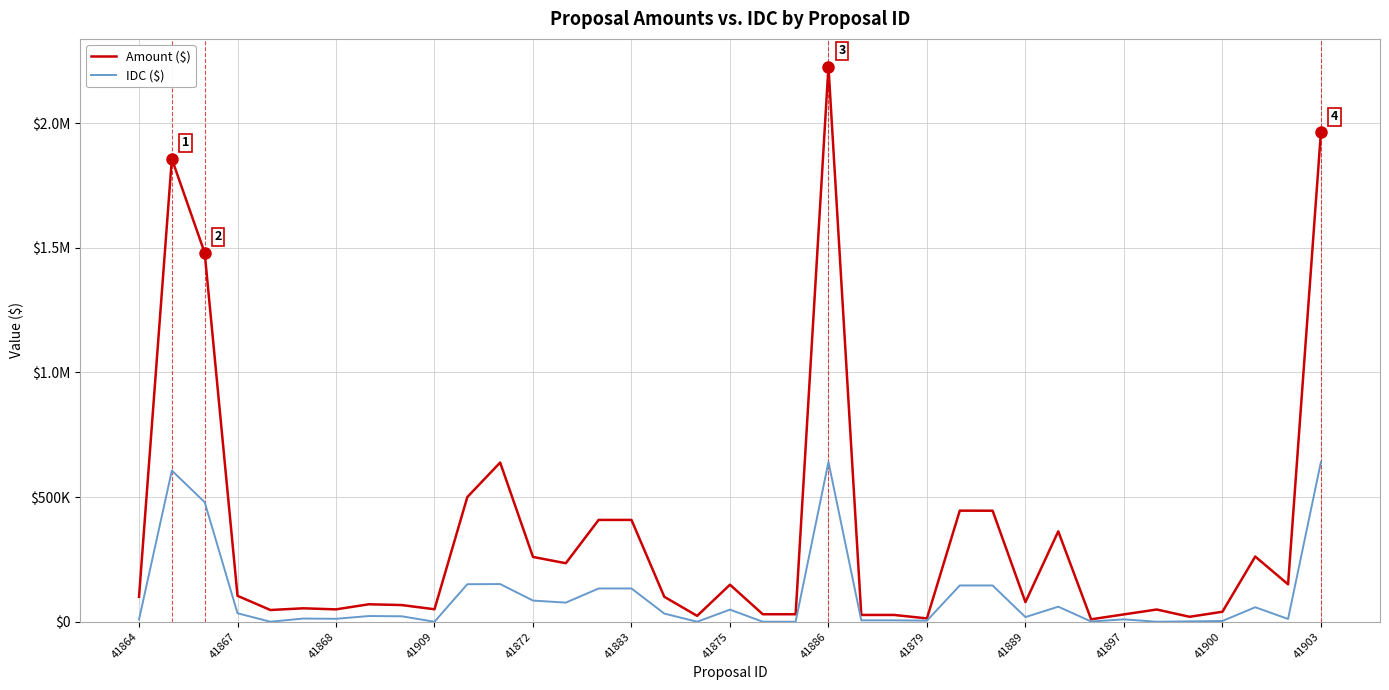

True or false: Amount ($) and IDC ($) intersect in this chart.

False